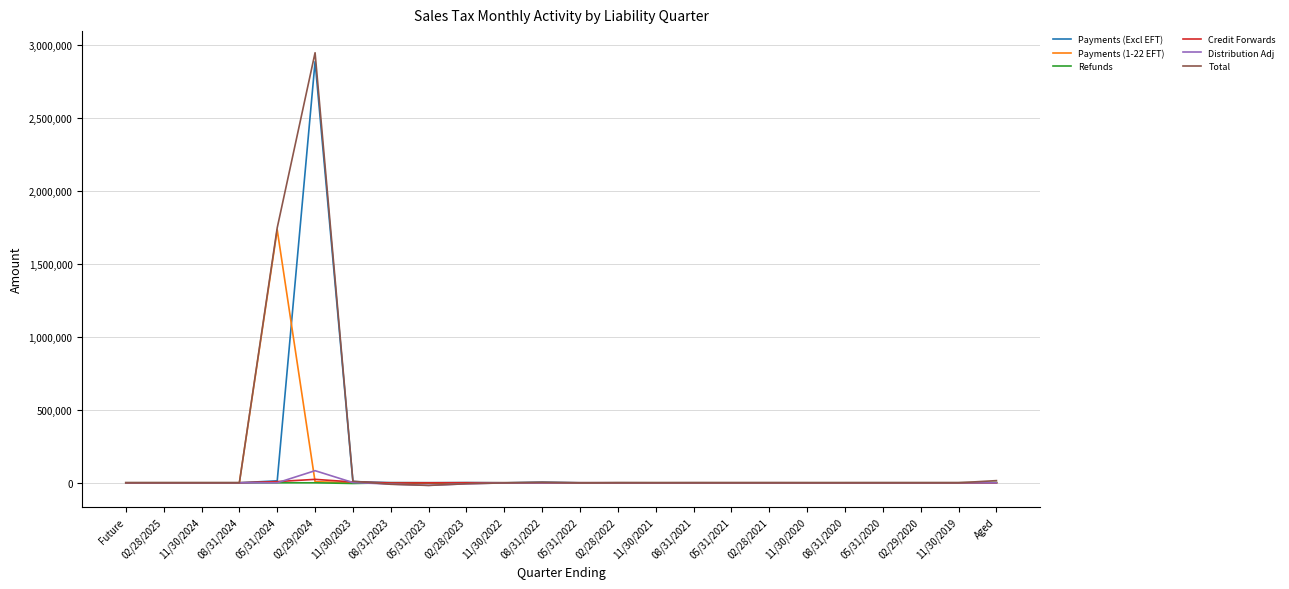

How many values in the Total series exceed 17?

12